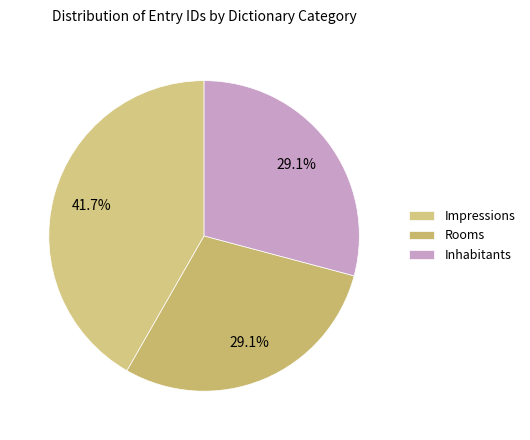

Count the number of slices in the pie.

3